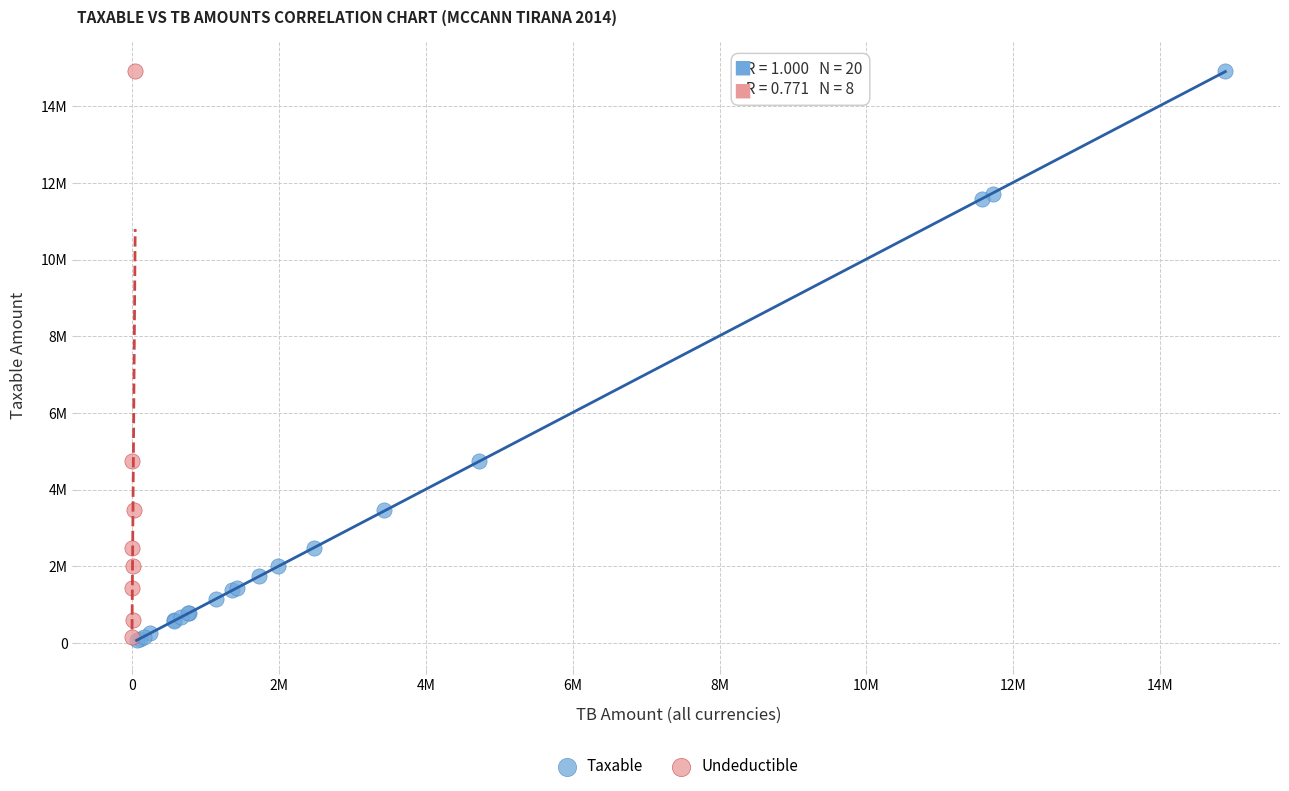

What are all the series names shown in the legend?

Taxable, Undeductible